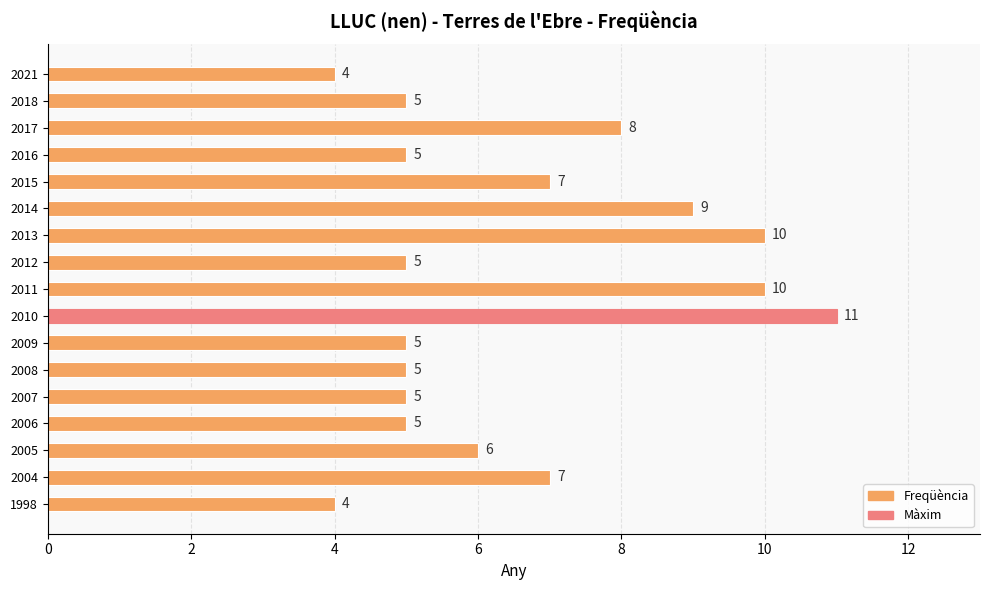

What is the difference between the maximum and minimum values?

7